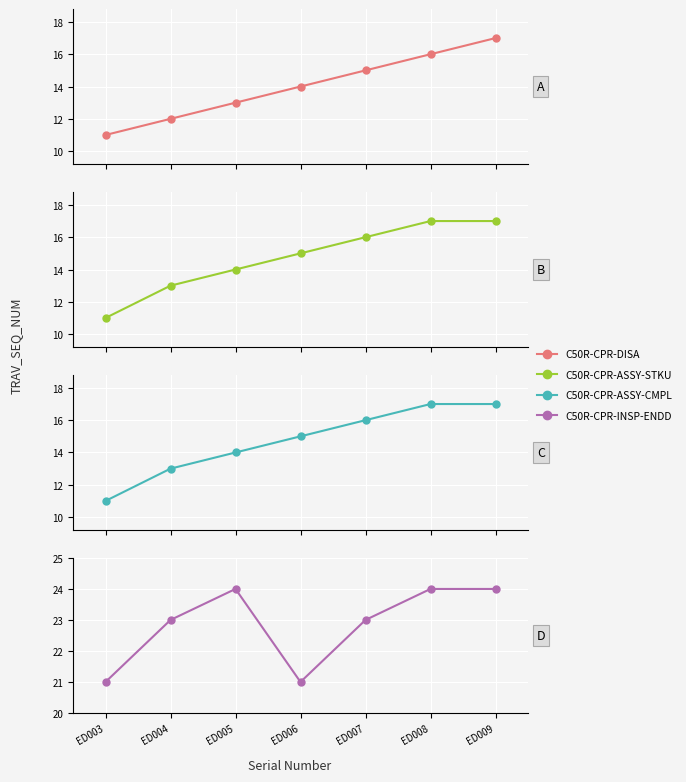

What is the spread (max minus min) of values at ED004?

11